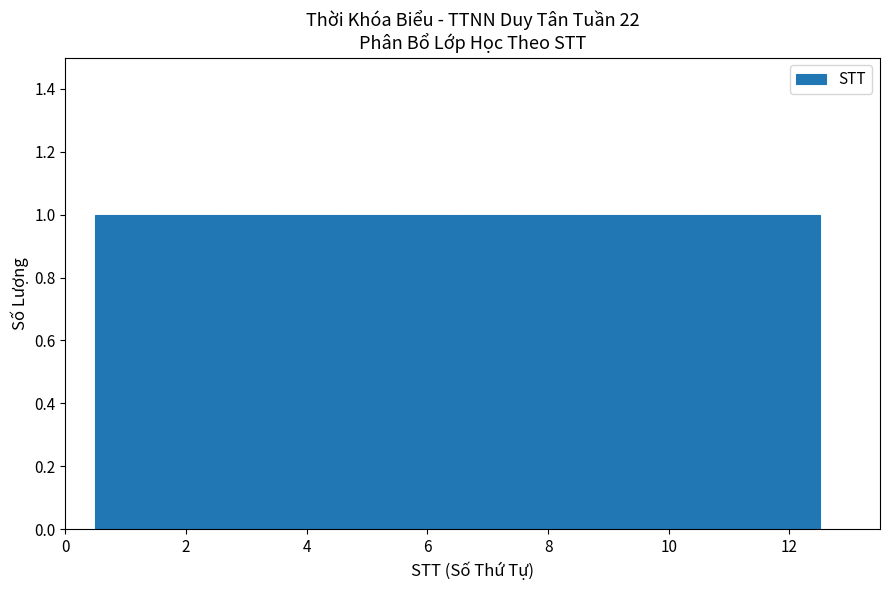

Reading left to right, transcribe this chart: for each bar, give the range it covers on the x-axis and its height. Neither the bar edges nor the heights are printed on the chart, so give them approximately, as read against the axes.

0.5 to 1.5: 1
1.5 to 2.5: 1
2.5 to 3.5: 1
3.5 to 4.5: 1
4.5 to 5.5: 1
5.5 to 6.5: 1
6.5 to 7.5: 1
7.5 to 8.5: 1
8.5 to 9.5: 1
9.5 to 10.5: 1
10.5 to 11.5: 1
11.5 to 12.5: 1